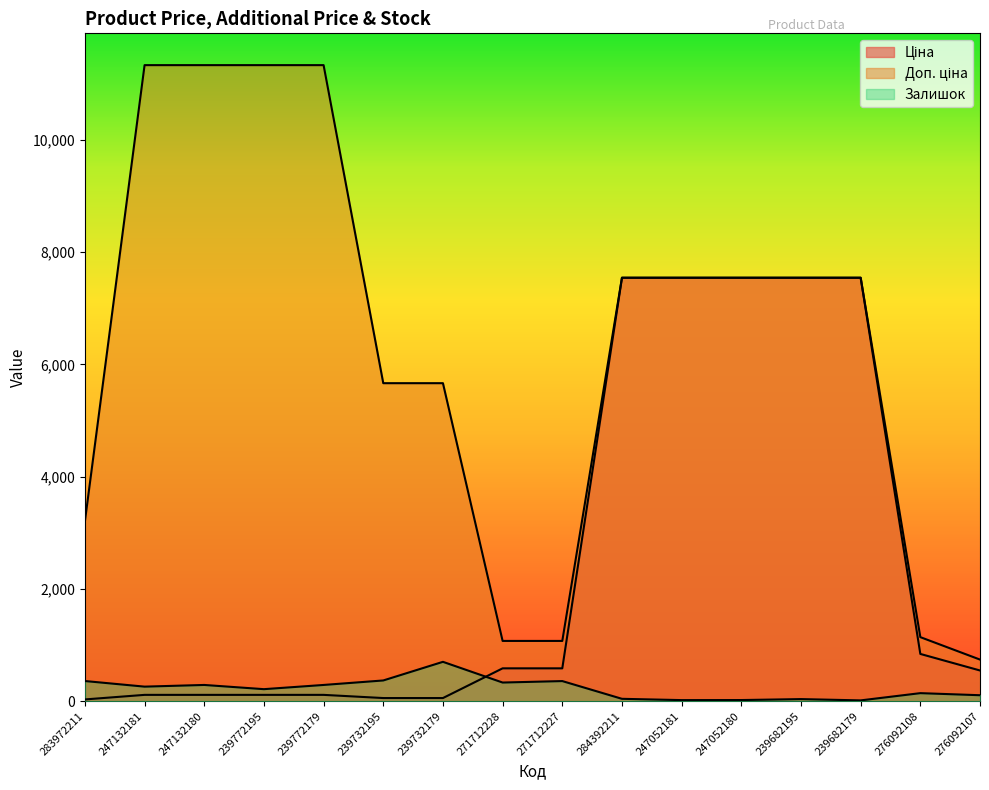

Reading left to right, what are all the values shown in this chart?

Ціна: 283972211=32.0	247132181=113.3	247132180=113.3	239772195=113.3	239772179=113.3	239732195=56.7	239732179=56.7	271712228=586.0	271712227=586.0	284392211=7545.9	247052181=7545.9	247052180=7545.9	239682195=7545.9	239682179=7545.9	276092108=842.8	276092107=547.8
Доп. ціна: 283972211=3205.0	247132181=11334.0	247132180=11334.0	239772195=11334.0	239772179=11334.0	239732195=5667.0	239732179=5667.0	271712228=1074.5	271712227=1074.5	284392211=7545.9	247052181=7545.9	247052180=7545.9	239682195=7545.9	239682179=7545.9	276092108=1142.1	276092107=742.0
Залишок: 283972211=360.0	247132181=260.0	247132180=290.0	239772195=215.0	239772179=290.0	239732195=370.0	239732179=702.0	271712228=333.0	271712227=359.0	284392211=43.0	247052181=20.0	247052180=21.0	239682195=38.0	239682179=15.0	276092108=144.0	276092107=107.0